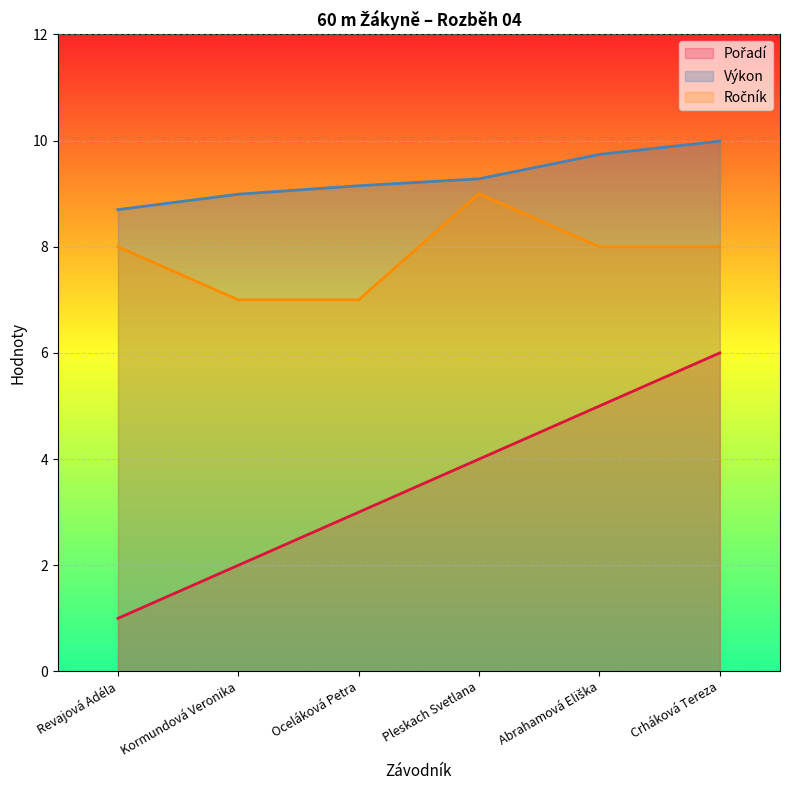

Reading left to right, transcribe all the data shown in this chart.

Pořadí: 1.0	2.0	3.0	4.0	5.0	6.0
Výkon: 8.7	9.0	9.2	9.3	9.7	10.0
Ročník: 8.0	7.0	7.0	9.0	8.0	8.0